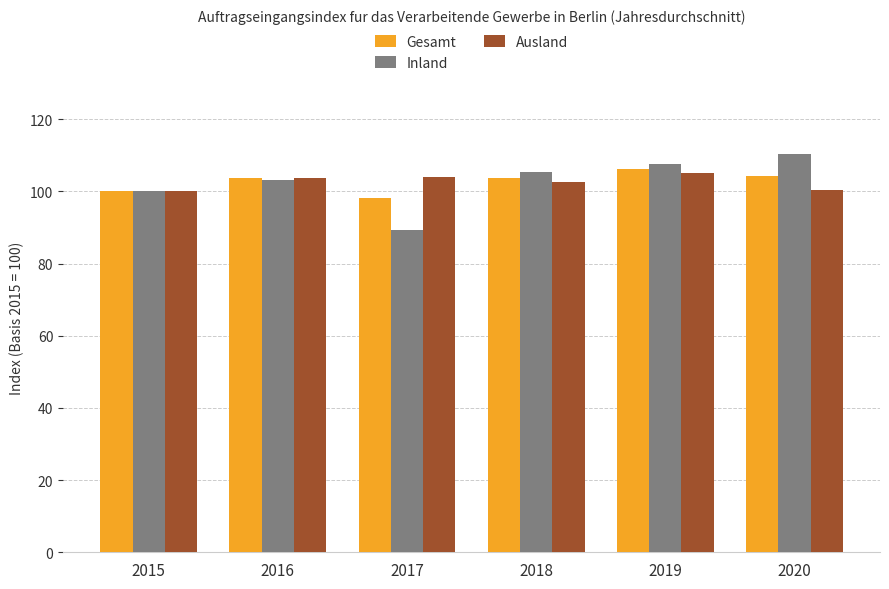

What is the sum of all Ausland values?

615.8